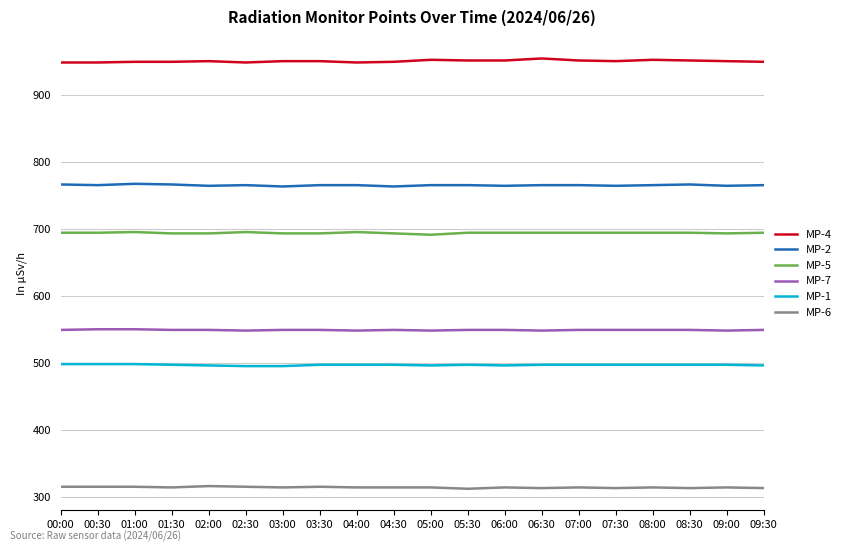

What is the sum of all MP-4 values?

19020